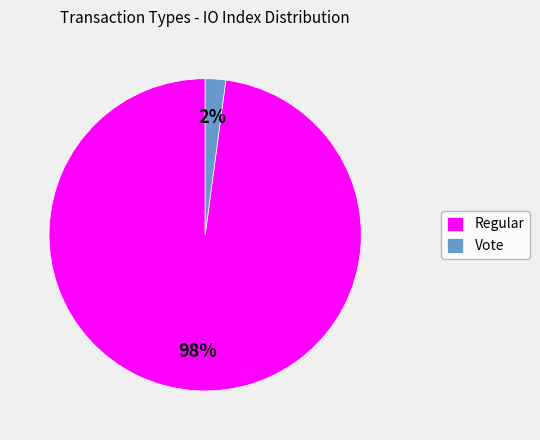

To the nearest percent, what portion does Regular represent?

98%